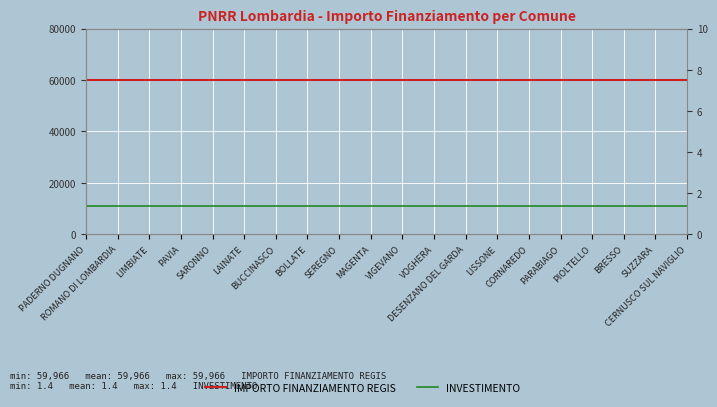

What is the approximate value of IMPORTO FINANZIAMENTO REGIS at PIOLTELLO?

59966.0